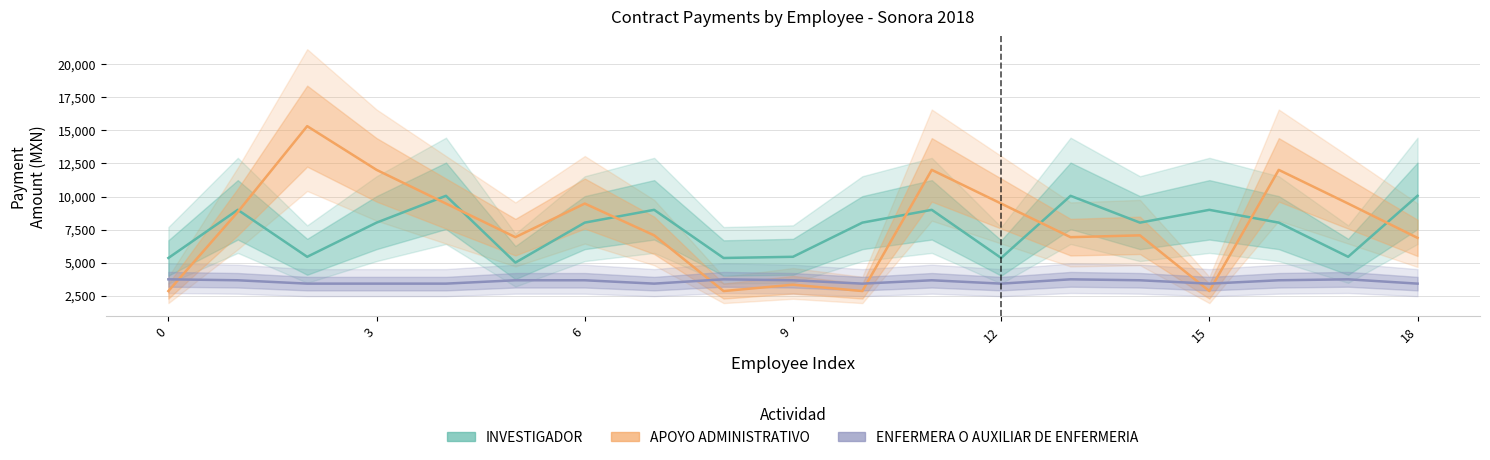

What is the average value of the INVESTIGADOR series?

7559.3